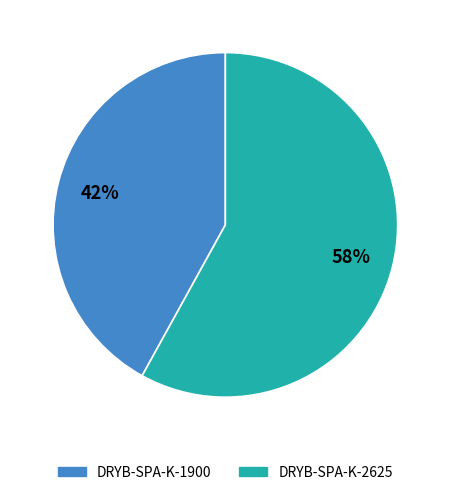

Which has a higher value, DRYB-SPA-K-1900 or DRYB-SPA-K-2625?

DRYB-SPA-K-2625